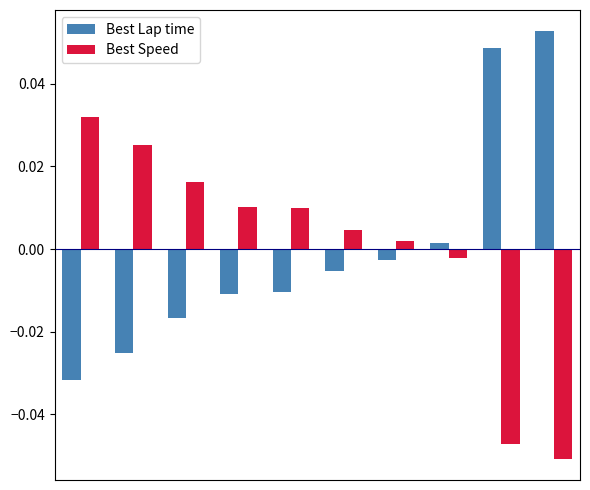

Rank the series by their maximum value, from lowest to highest.

Best Speed, Best Lap time